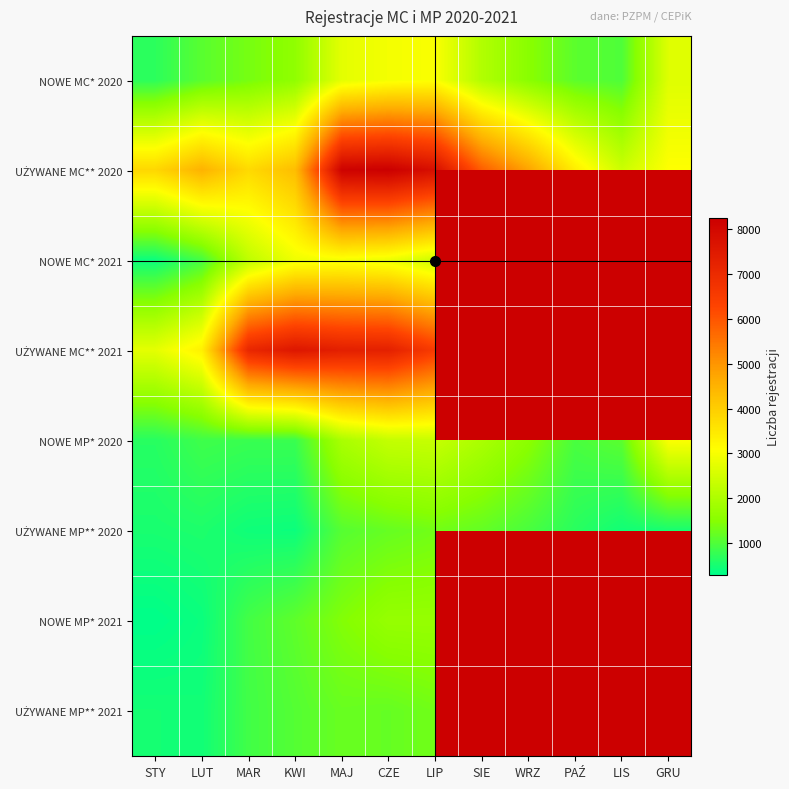

What is the difference between the maximum and minimum values in the NOWE MC* 2020 series?

2329.0